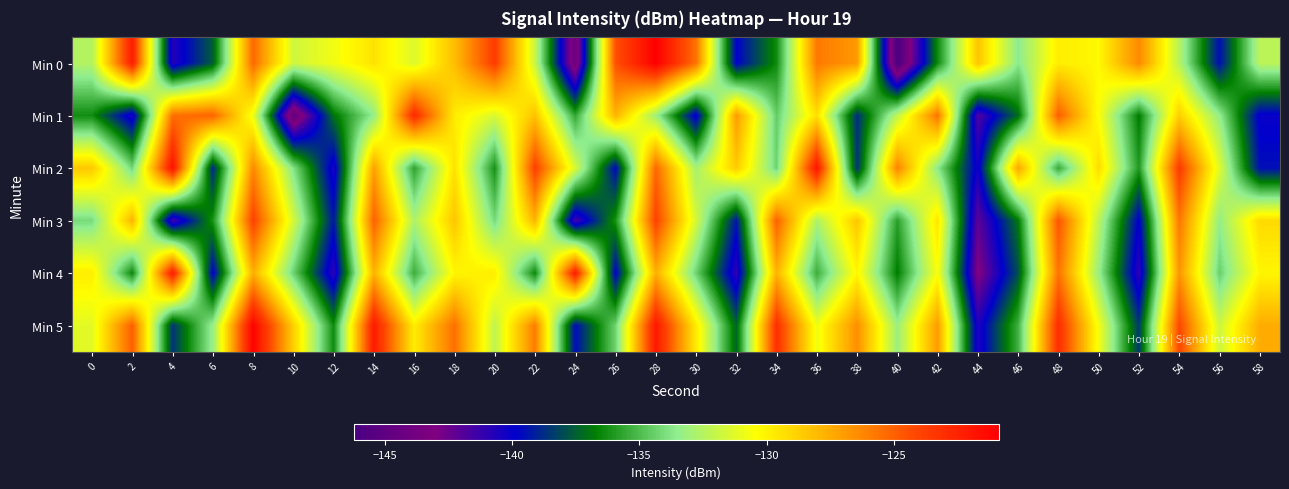

What is the total value across all series at 8?

-754.9